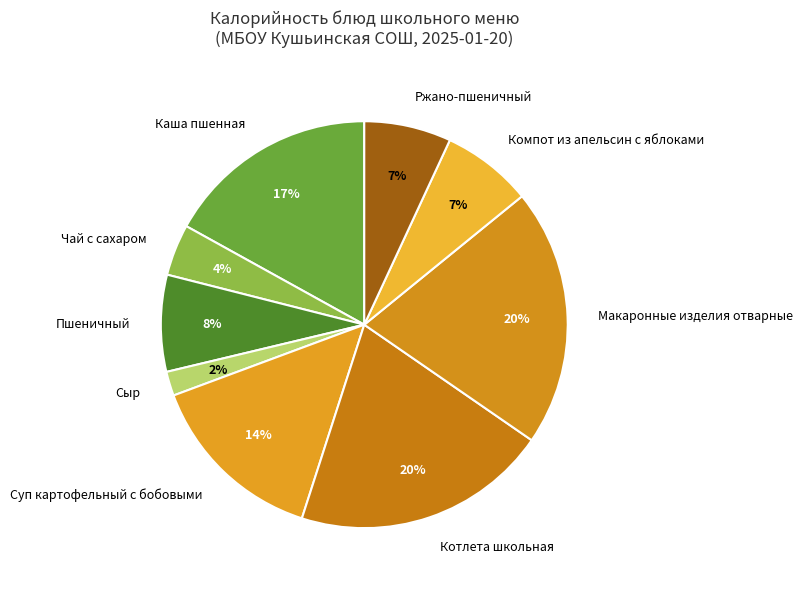

To the nearest percent, what is the average slice percentage?

11%